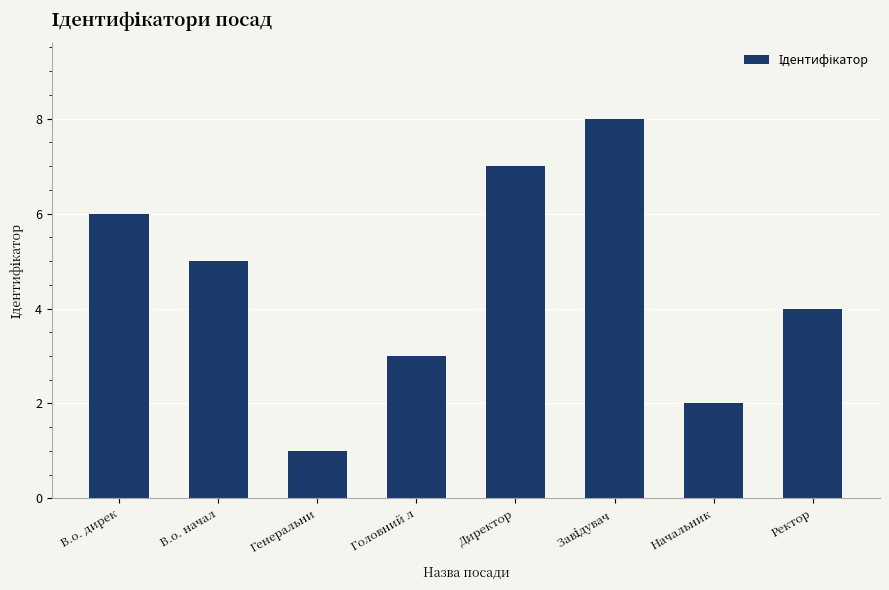

What position from the left is Головний л?

4